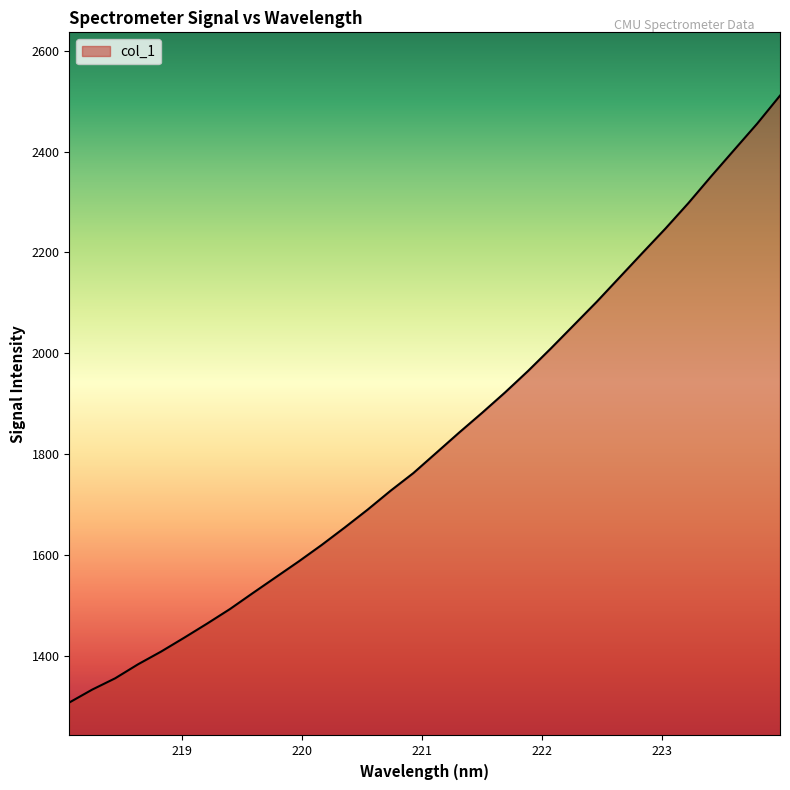

What is the difference between the maximum and minimum values?

1204.0